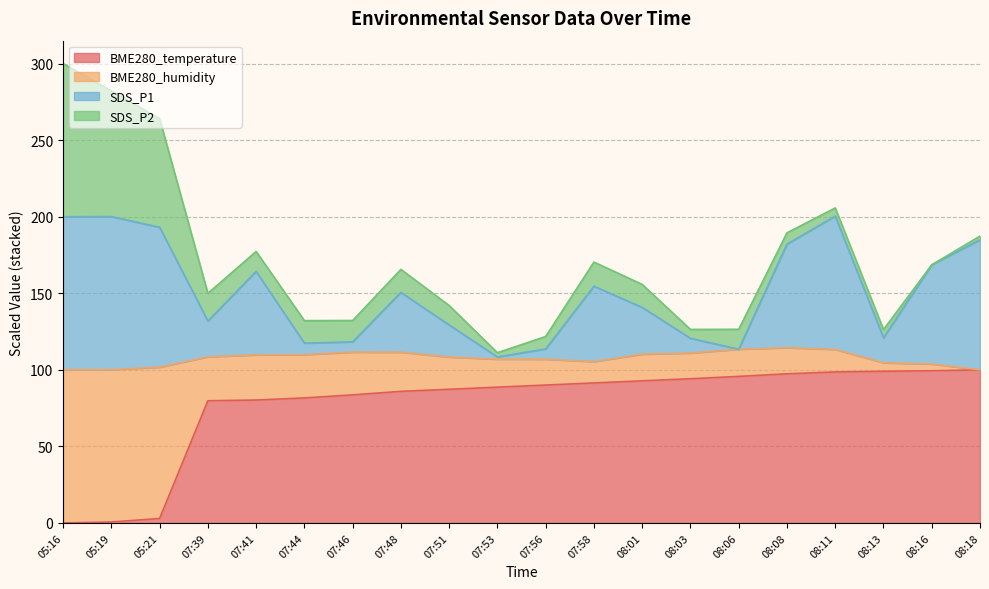

True or false: SDS_P1 has a value of 75.2 at 07:39.

False